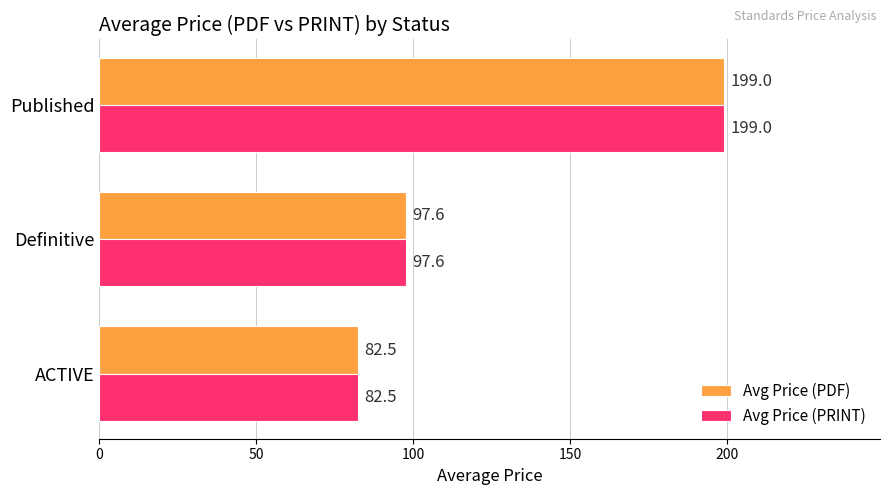

Where is Avg Price (PRINT) nearest to the value 140?

Definitive